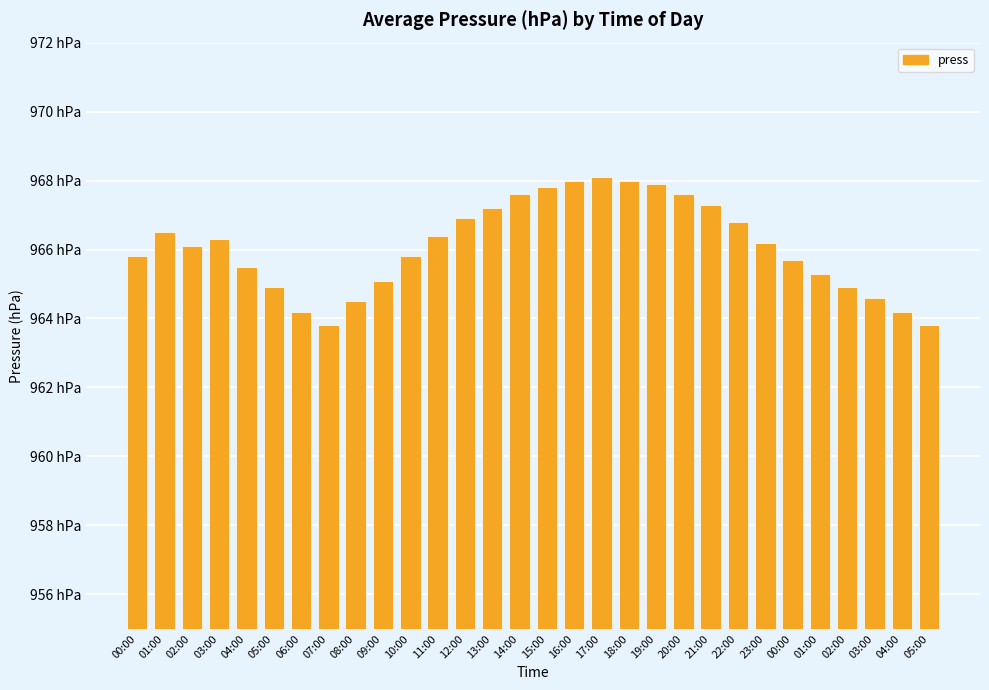

What is the ratio of the value at 07:00 to the value at 00:00?

1.0